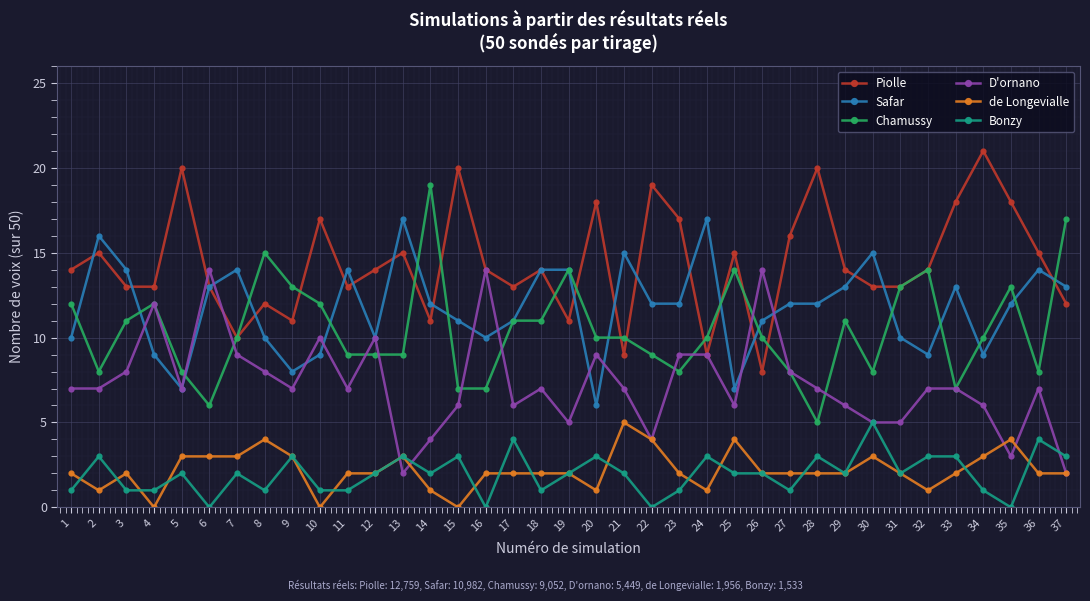

What is the minimum value for Piolle?

8